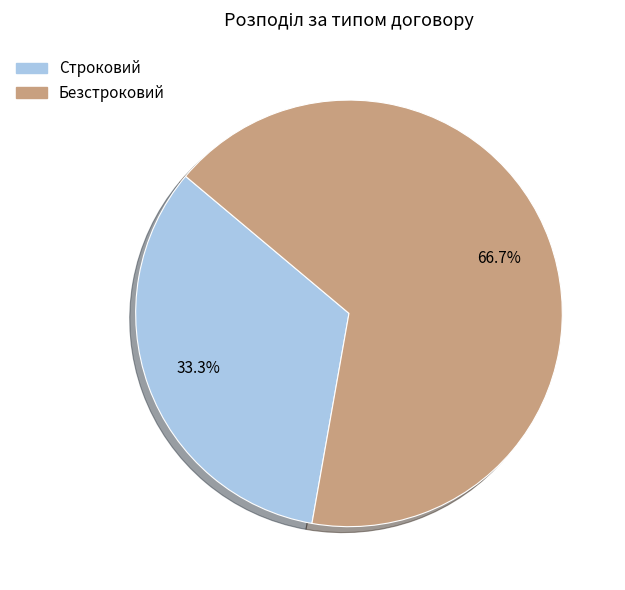

Approximately how many times larger is the value at Строковий compared to Безстроковий?

0.5